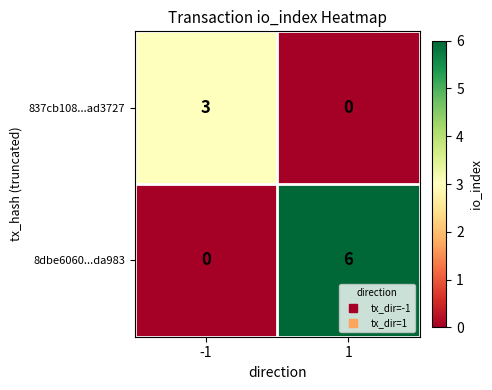

What is the difference between the highest and lowest values at -1?

3